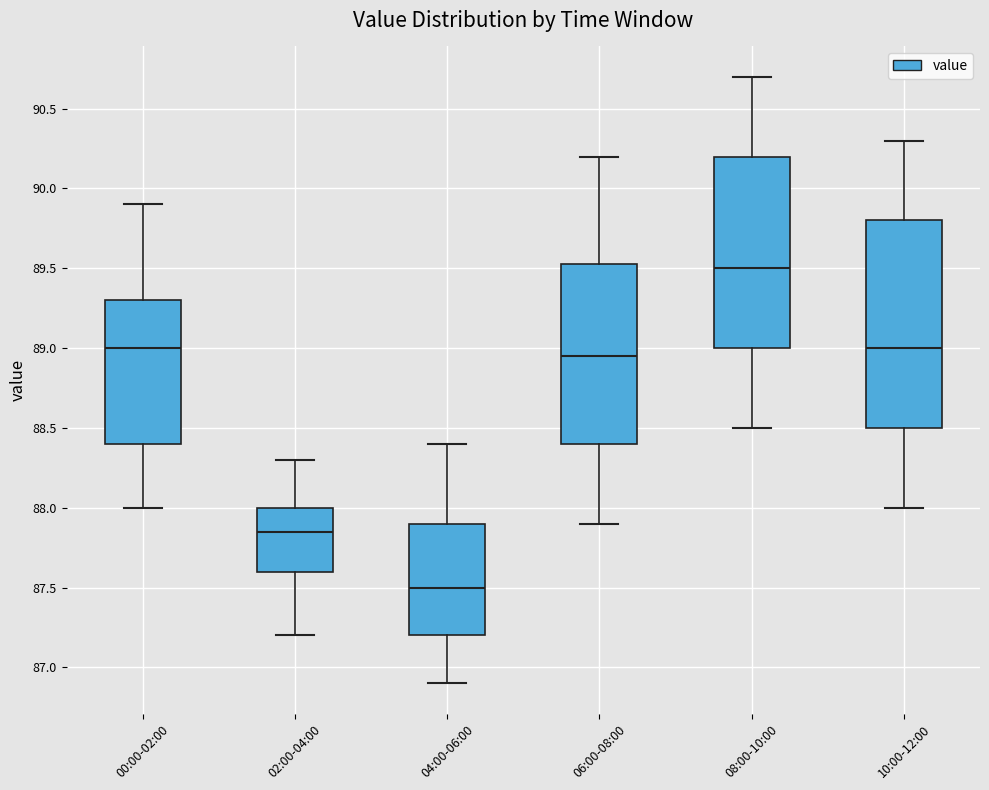

Where does the upper whisker of the box for 02:00-04:00 end on the y-axis? The values are not printed on the chart, so give them approximately, as read against the axis.

88.30